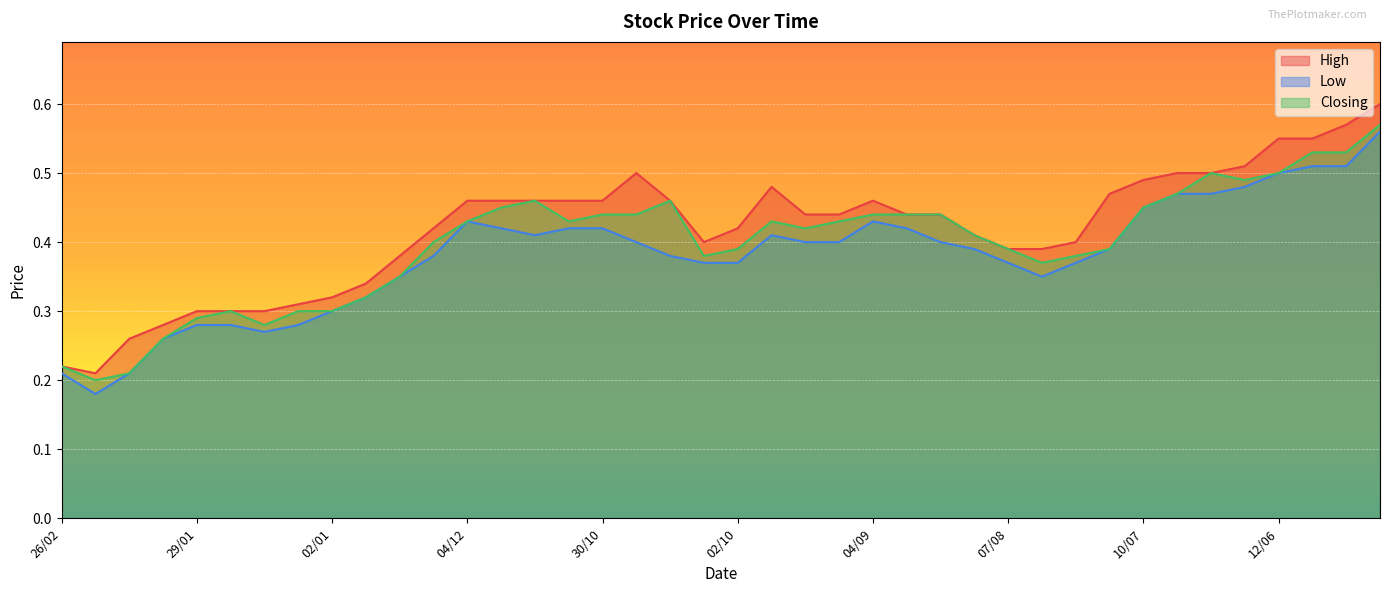

Where is Low nearest to the value 0?

19/02